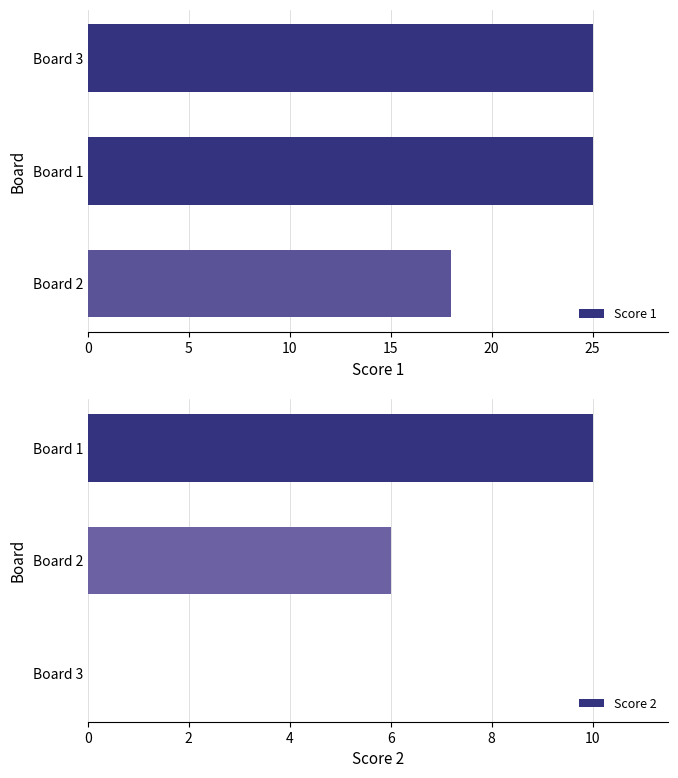

At which label is Score 2 closest to 5?

Board 2